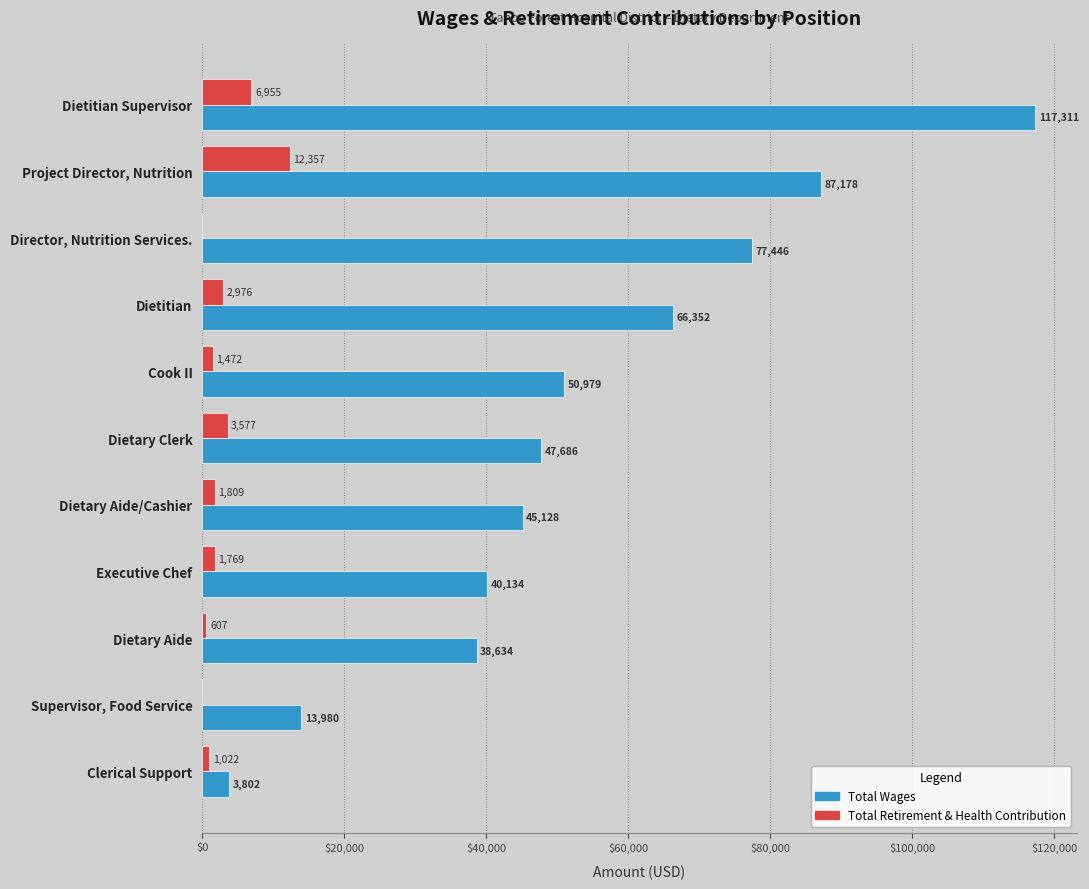

What is the average value of the Total Retirement & Health Contribution series?

2959